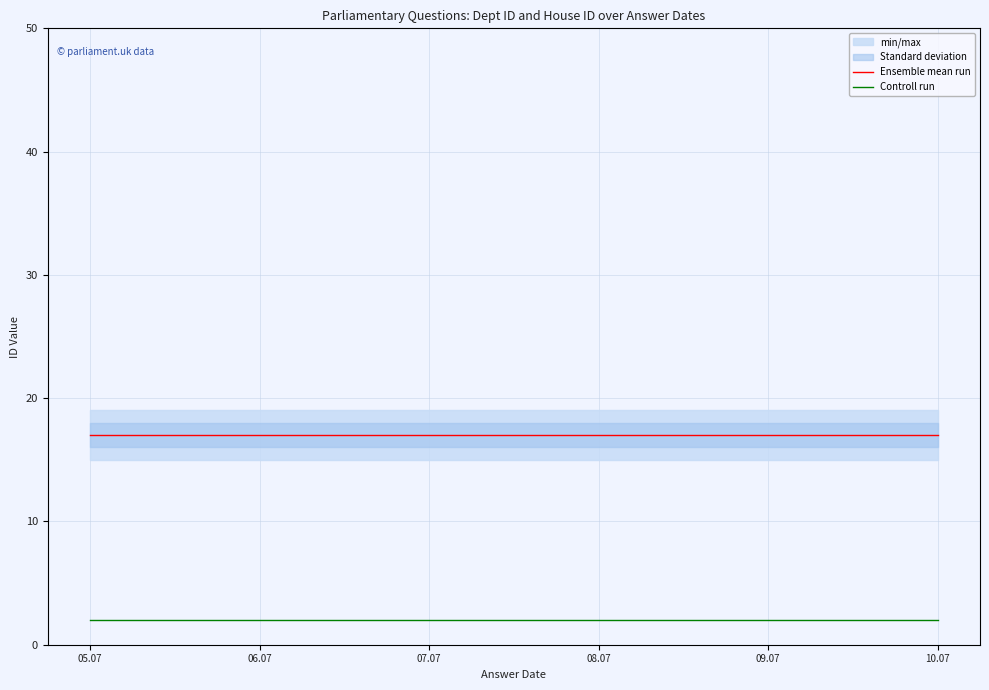

At which label does Controll run reach its minimum?

05.07